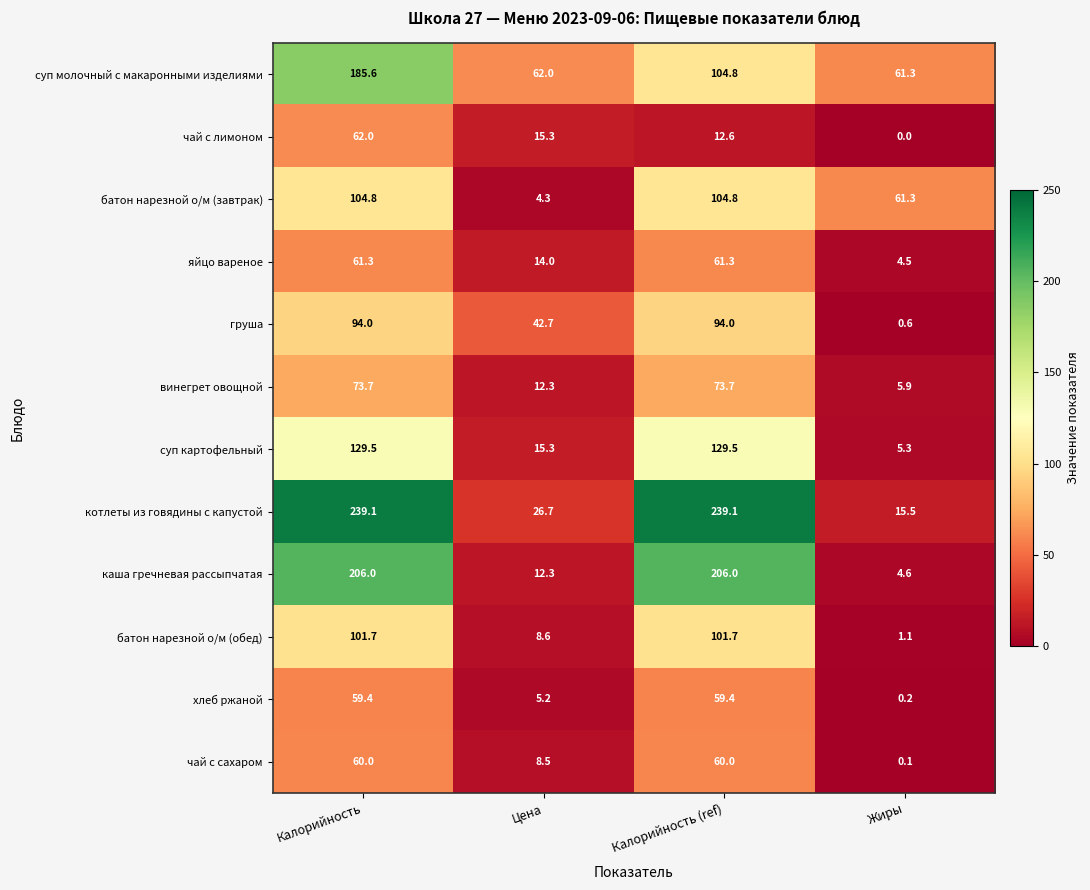

Is it true that каша гречневая рассыпчатая equals 102.4 at Калорийность (ref)?

False